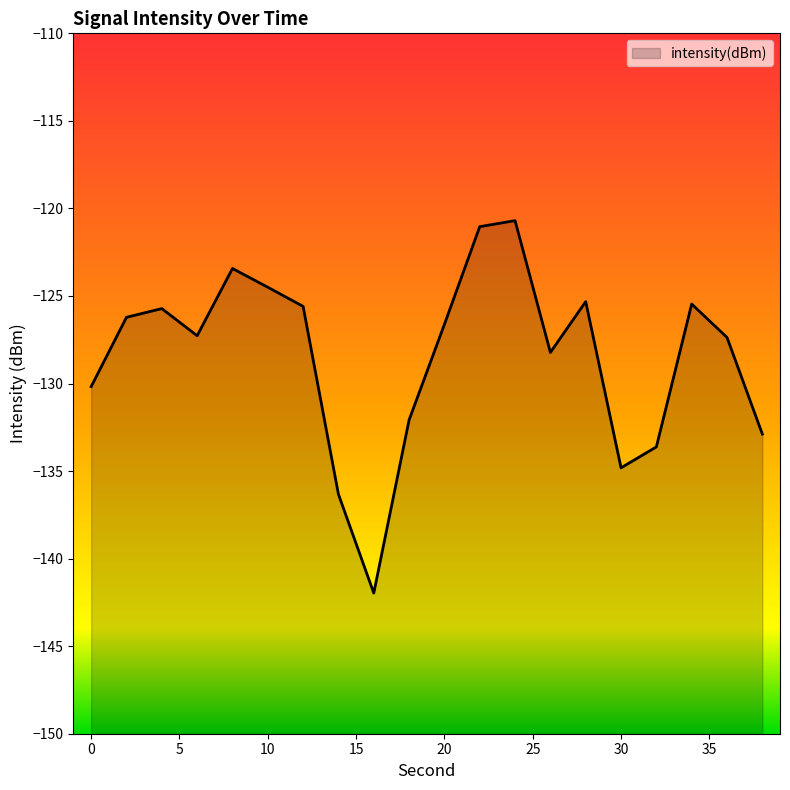

Count the number of values greater than -126.

8